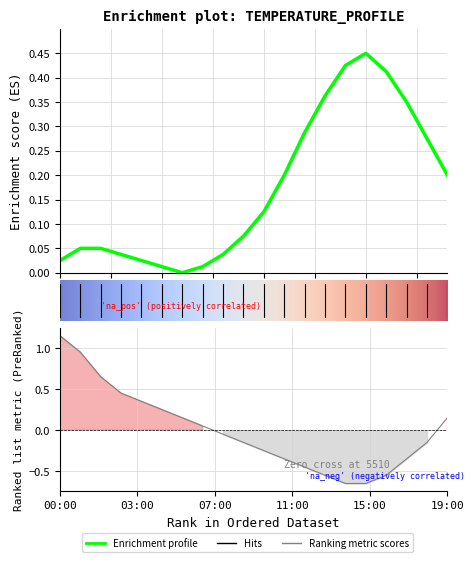

Which category has the lowest value across all series?

14